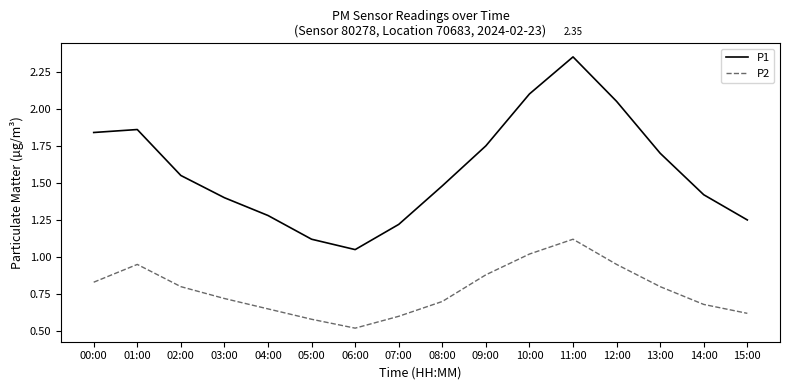

What position from the right is 11:00?

5